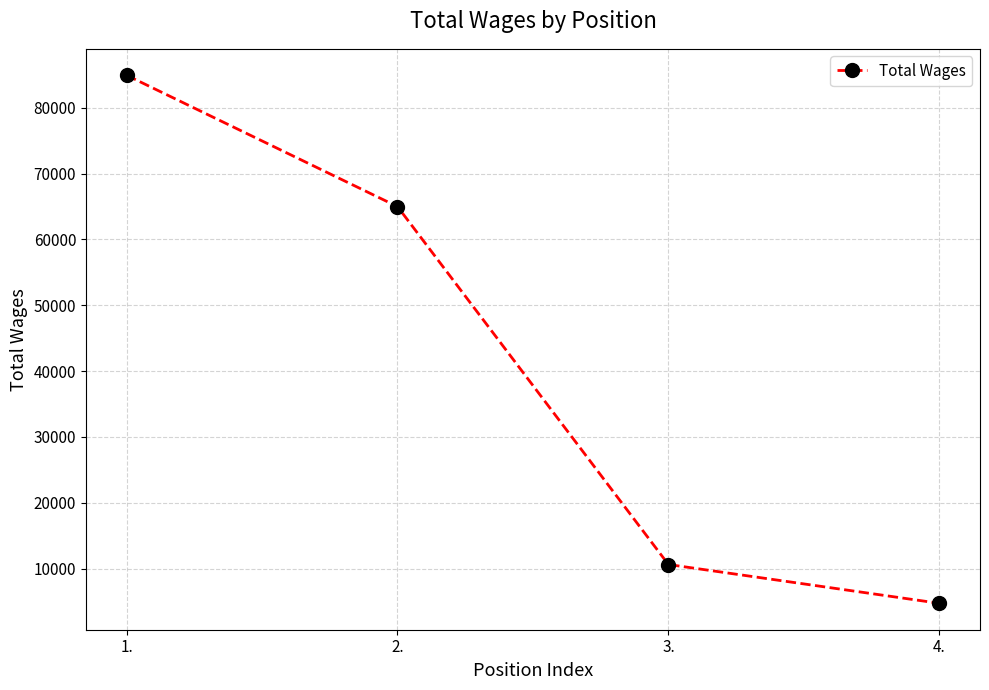

What is the smallest value displayed?

4719